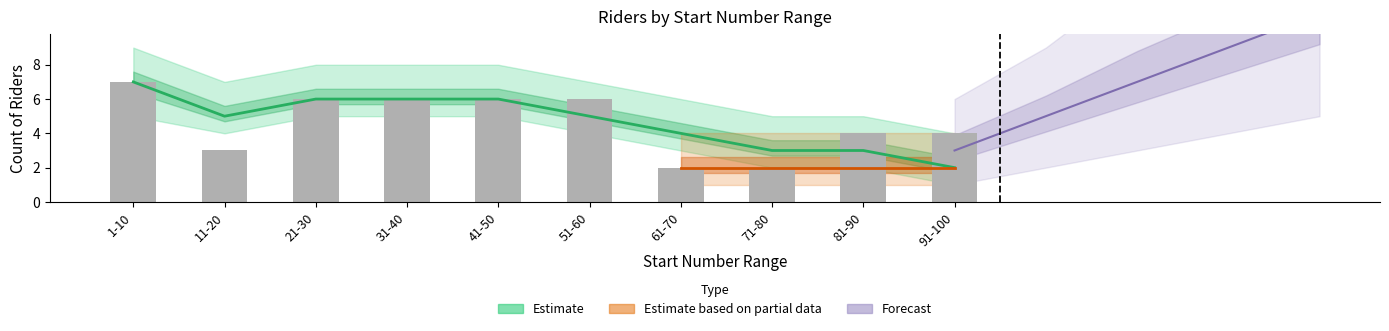

Which has a higher value, 61-70 or 1-10?

1-10